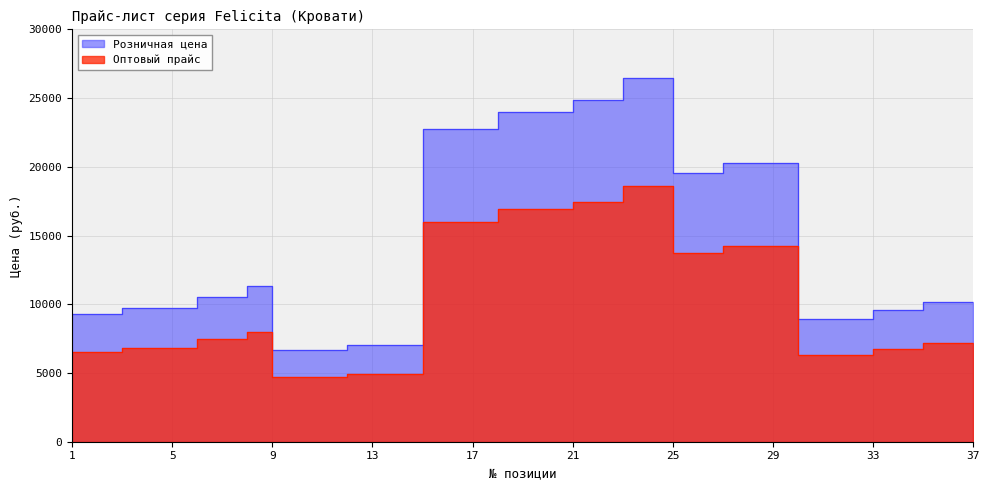

Which has a higher value, 24 or 35?

24